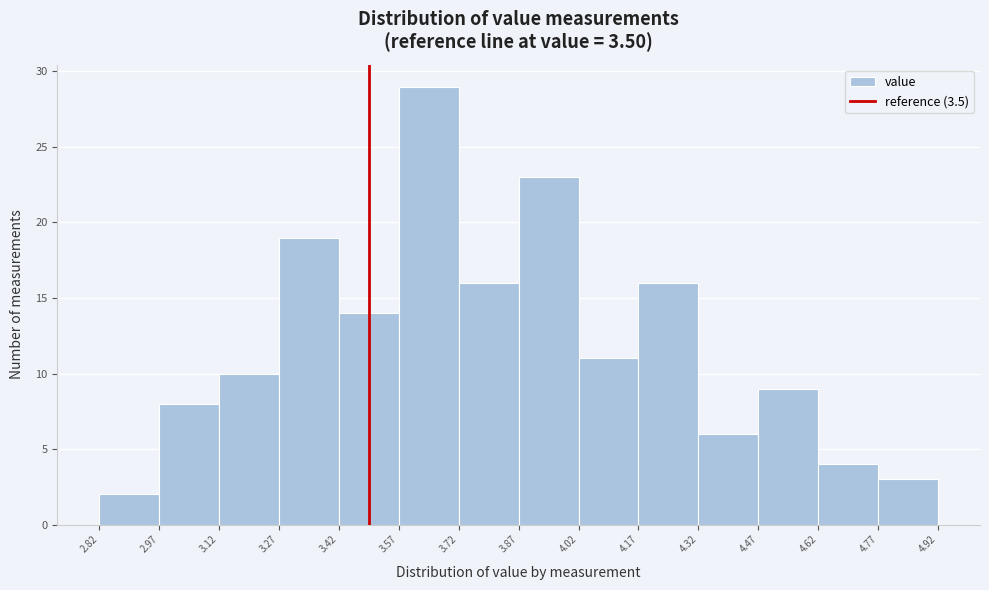

Reading left to right, transcribe this chart: for each bar, give the range it covers on the x-axis and its height. The values are not printed on the chart, so give them approximately, as read against the axis.

2.82 to 2.97: 2
2.97 to 3.12: 8
3.12 to 3.27: 10
3.27 to 3.42: 19
3.42 to 3.57: 14
3.57 to 3.72: 29
3.72 to 3.87: 16
3.87 to 4.02: 23
4.02 to 4.17: 11
4.17 to 4.32: 16
4.32 to 4.47: 6
4.47 to 4.62: 9
4.62 to 4.77: 4
4.77 to 4.92: 3